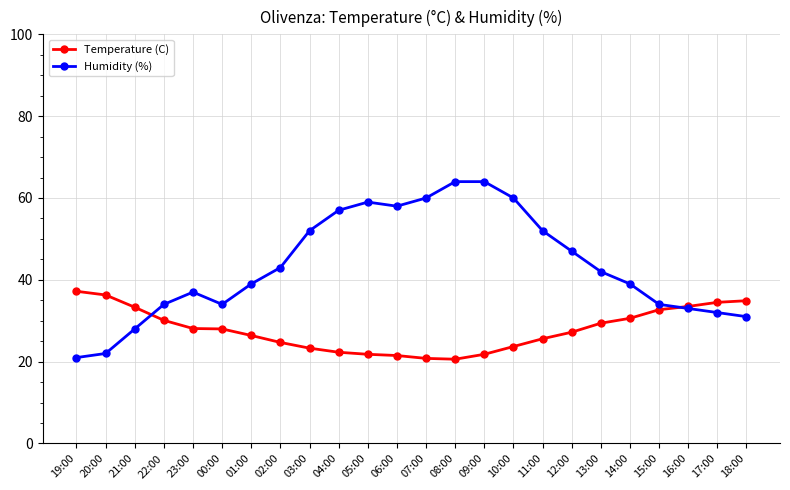

Does the chart display data point markers on the line(s)?

Yes